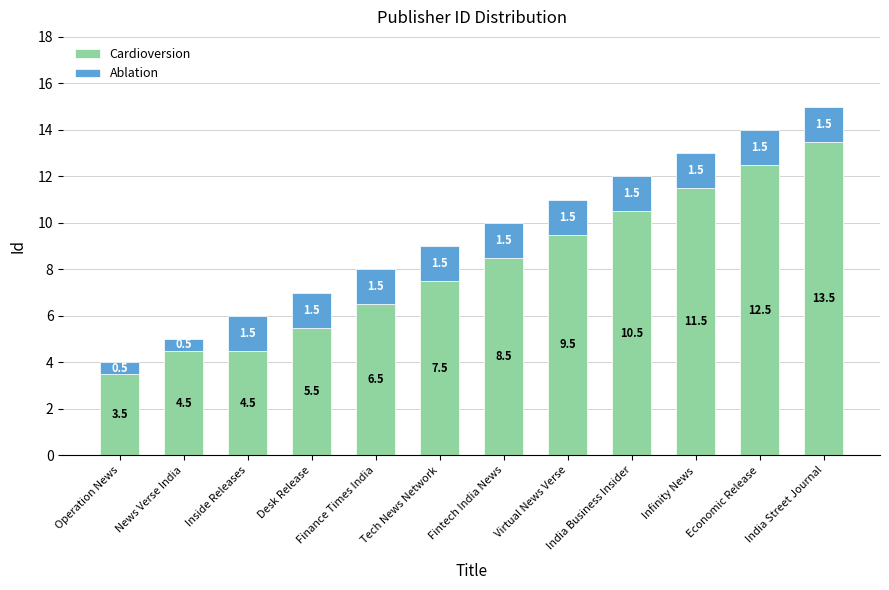

What is the sum of the Cardioversion values at Economic Release and Virtual News Verse?

22.0